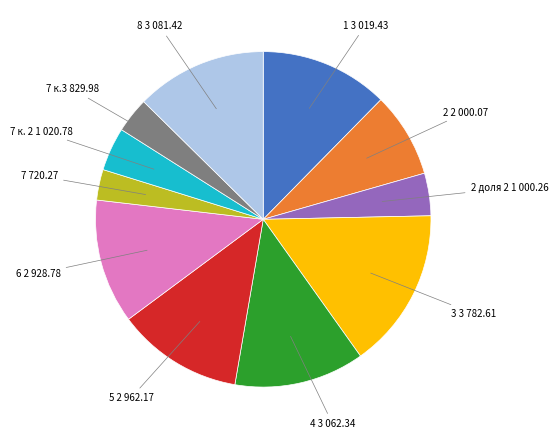

Is there any slice that represents more than half of the pie?

No